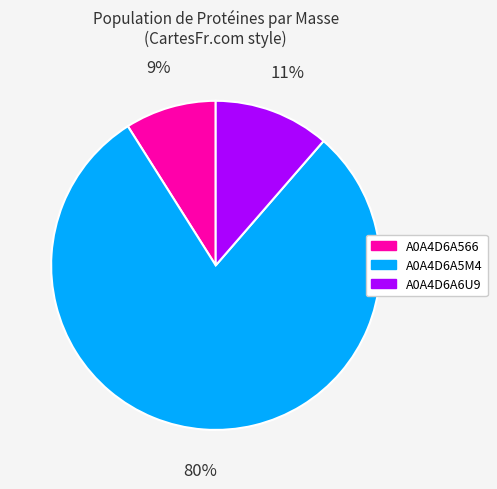

How many segments does this pie chart have?

3